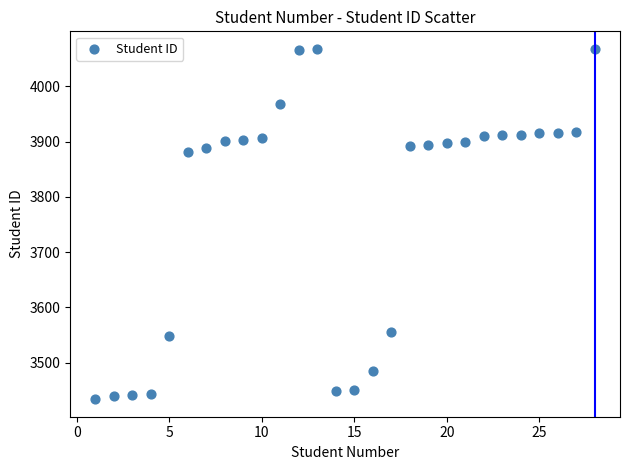

What Y value in the scatter plot is closest to 3751?

3881